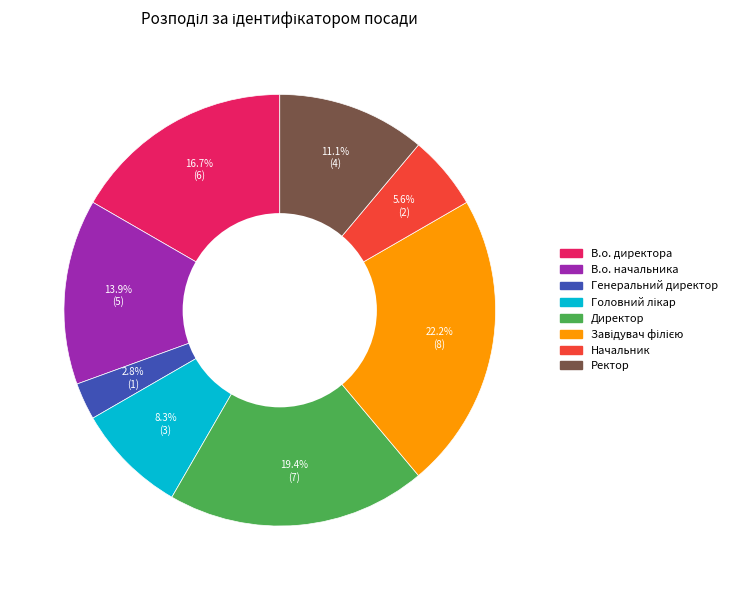

Combined, do Начальник and Ректор account for over 50%?

No